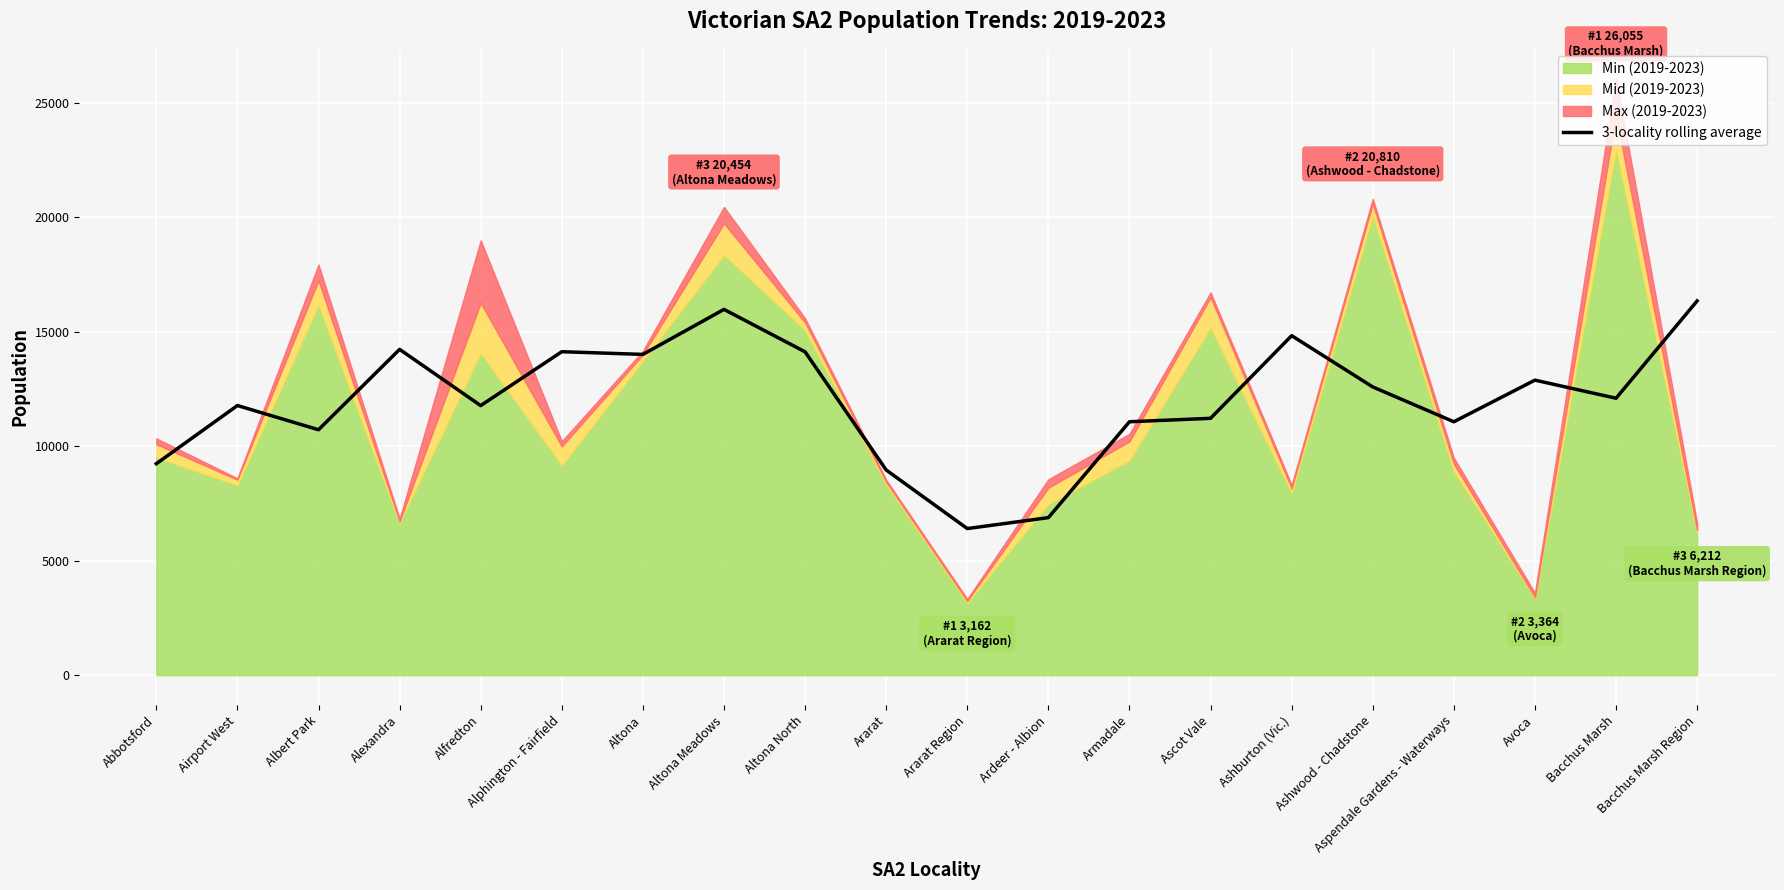

What is the lowest value of the 3-locality rolling average series?

6404.0